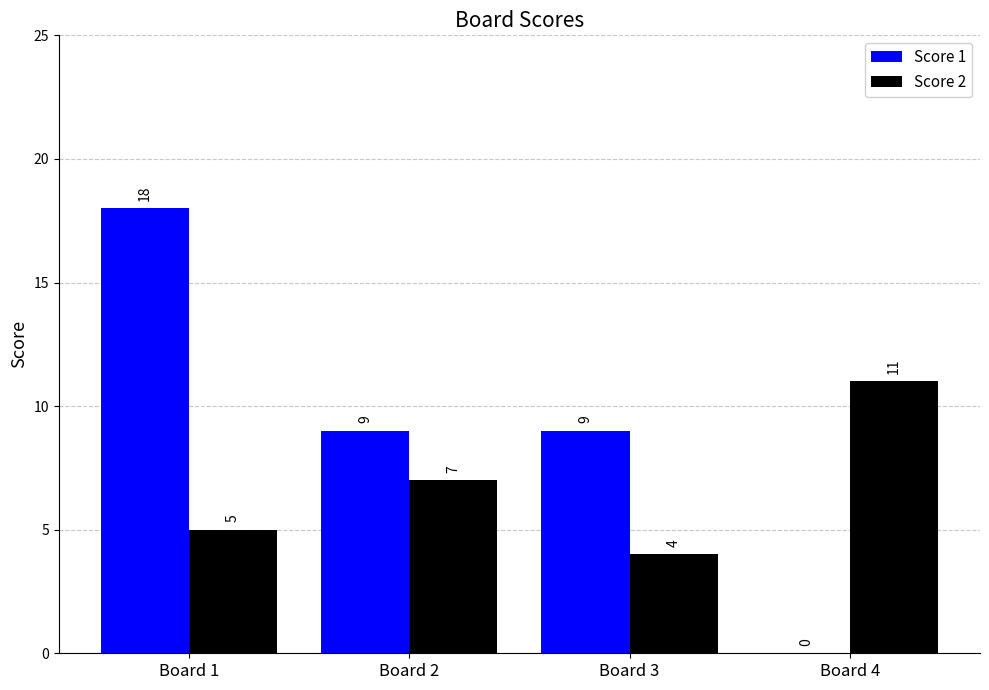

Which series changed the most between Board 1 and Board 3?

Score 1